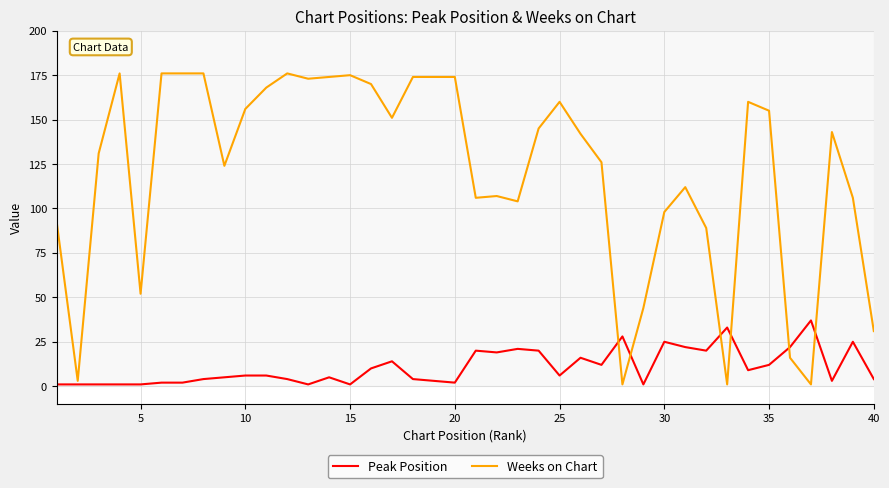

What is the smallest value displayed?

1